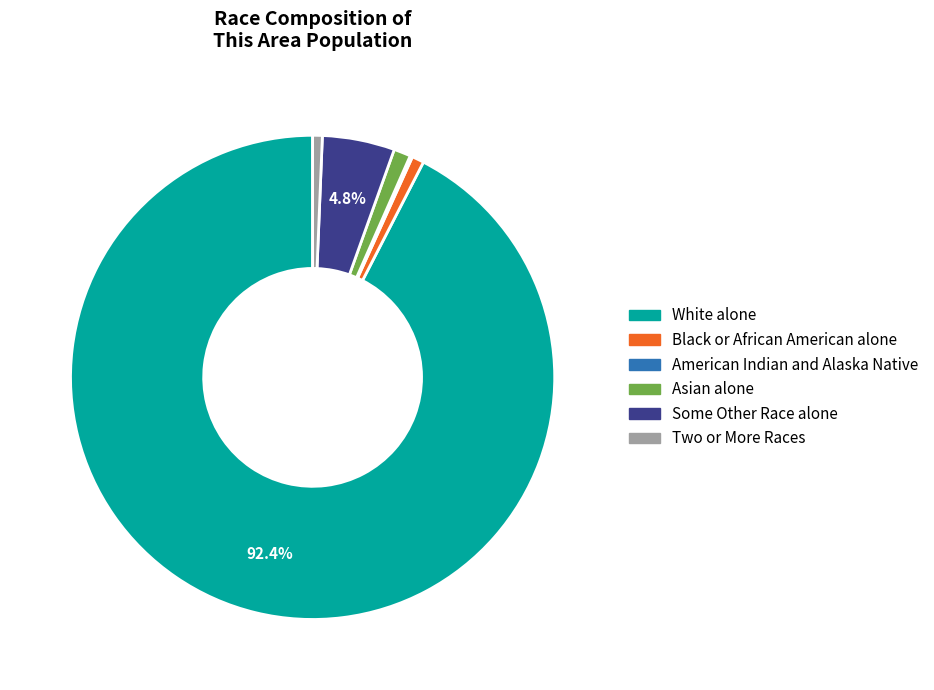

Combined, do White alone and Asian alone account for over 50%?

Yes